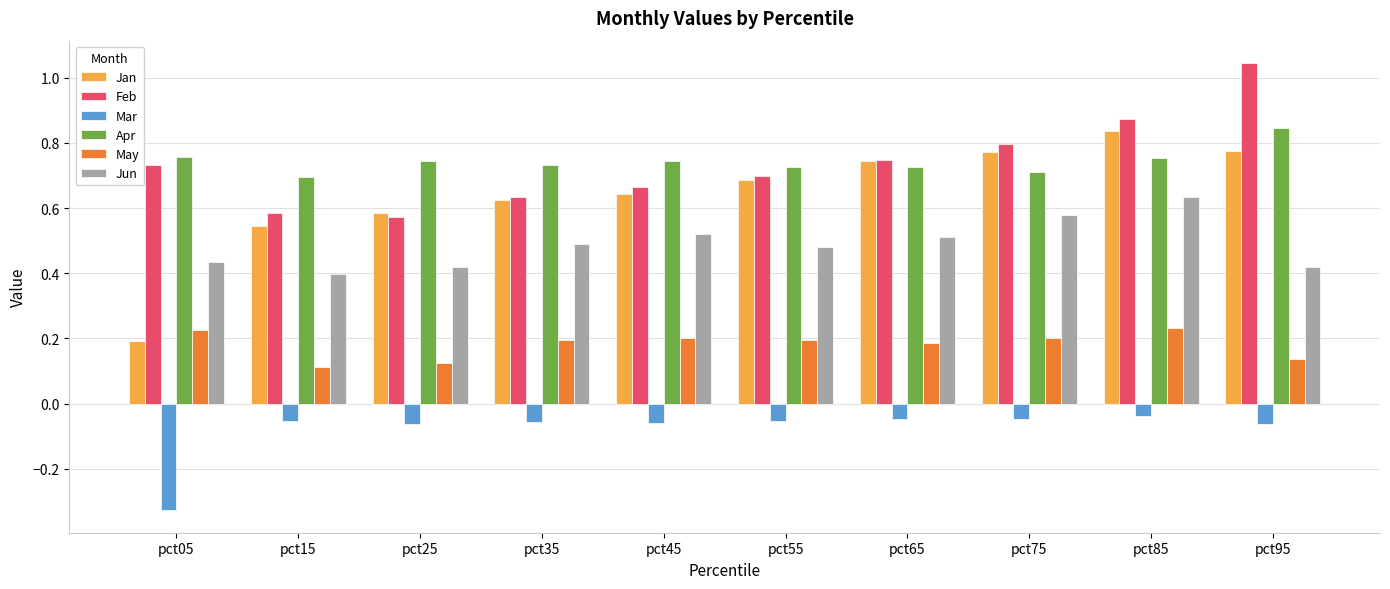

What is the difference between the maximum and minimum values in the Mar series?

0.3